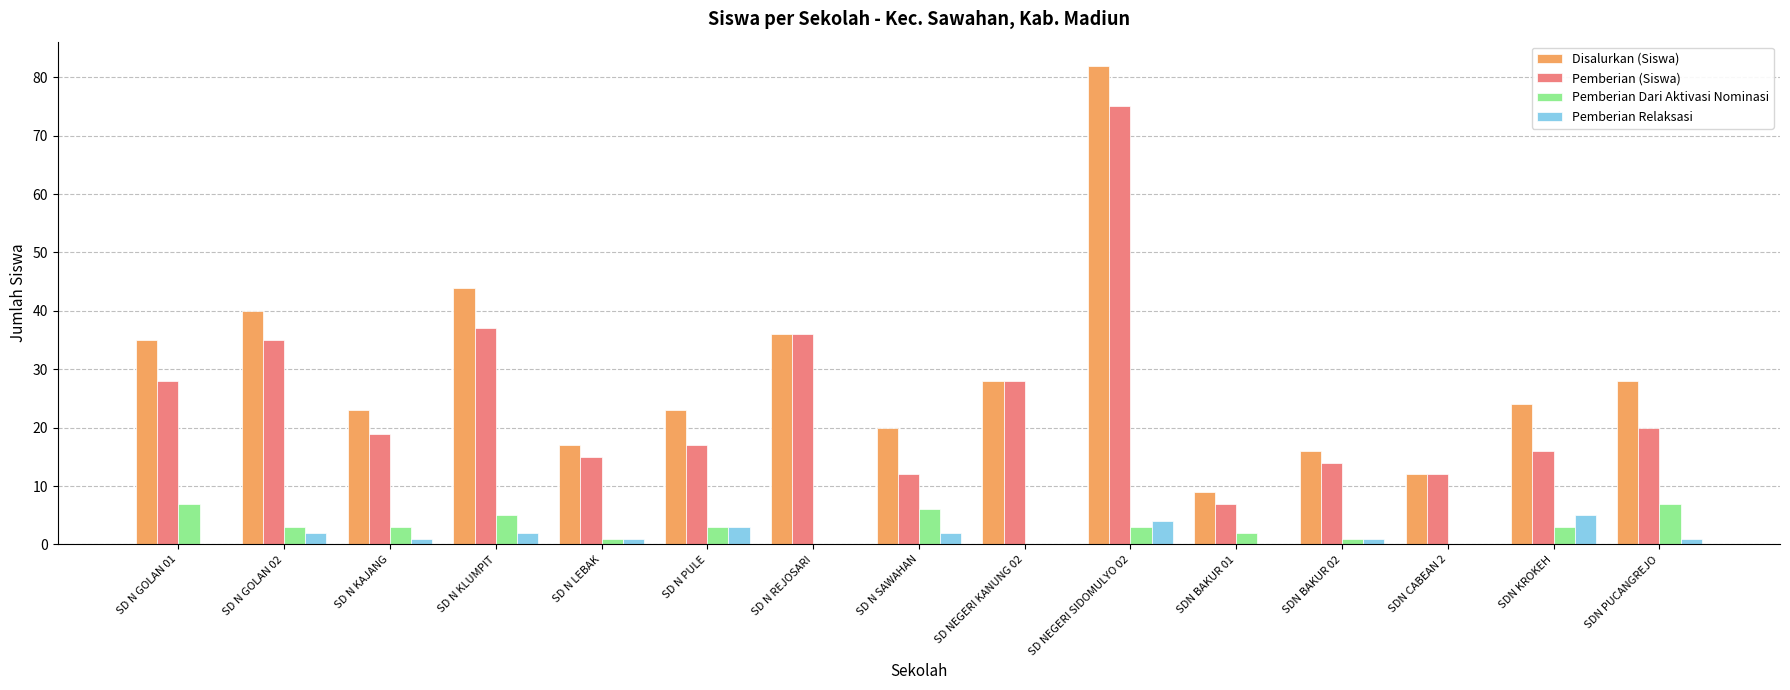

At which category is the sum across all series the highest?

SD NEGERI SIDOMULYO 02